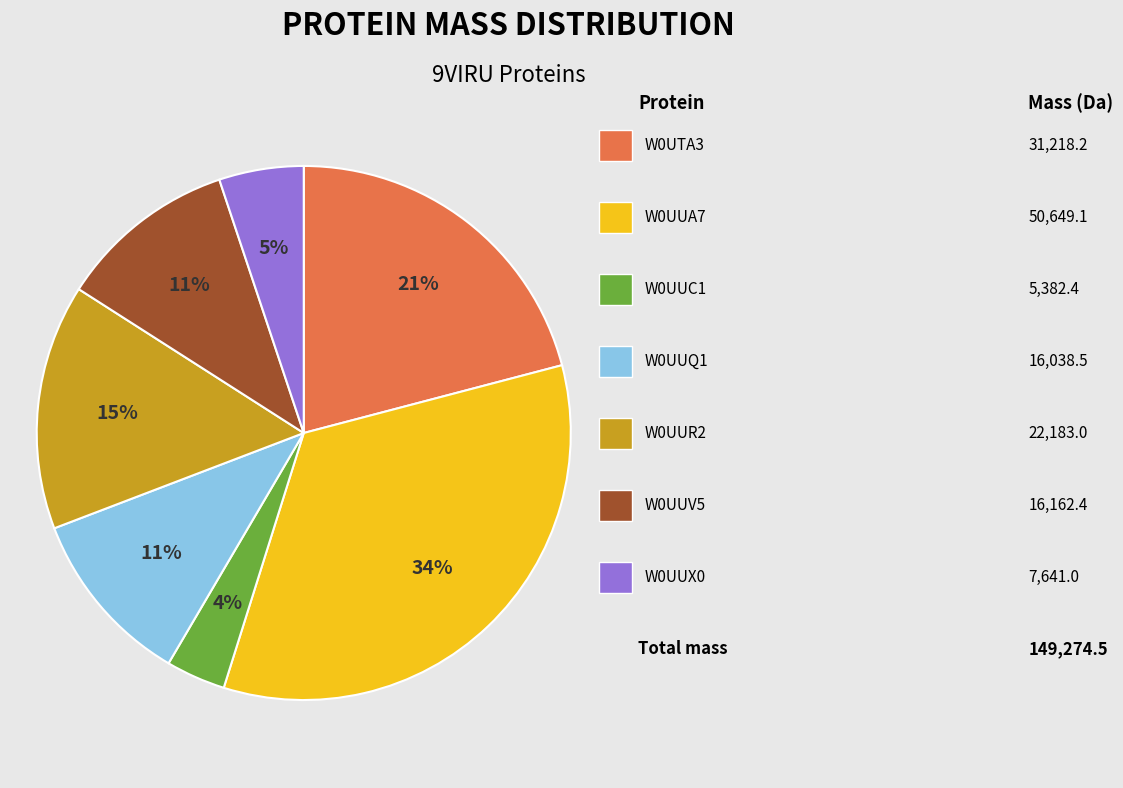

How many segments does this pie chart have?

7